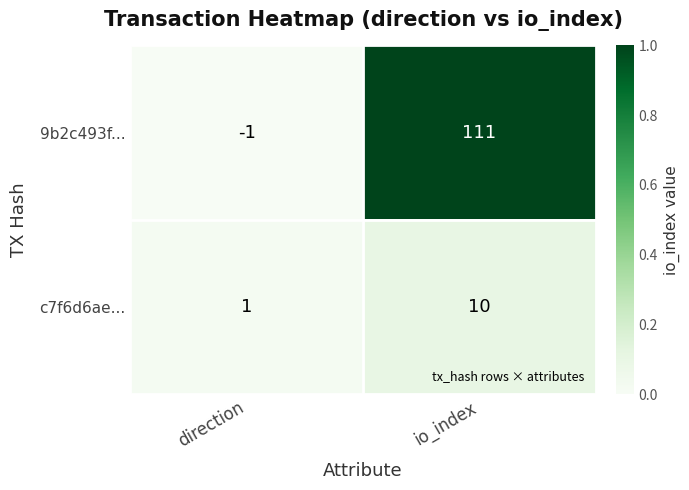

Rank the categories by c7f6d6ae... value from lowest to highest.

direction, io_index